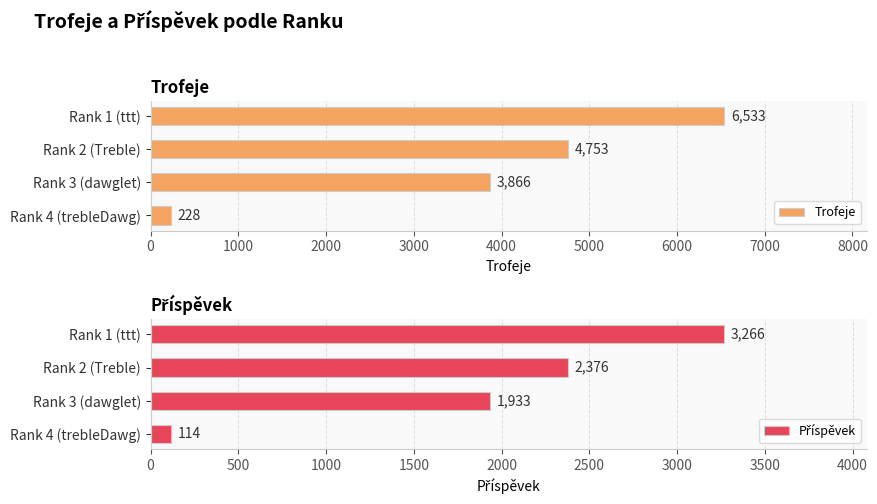

The Trofeje series shows 6498 at Rank 3 (dawglet). True or false?

False